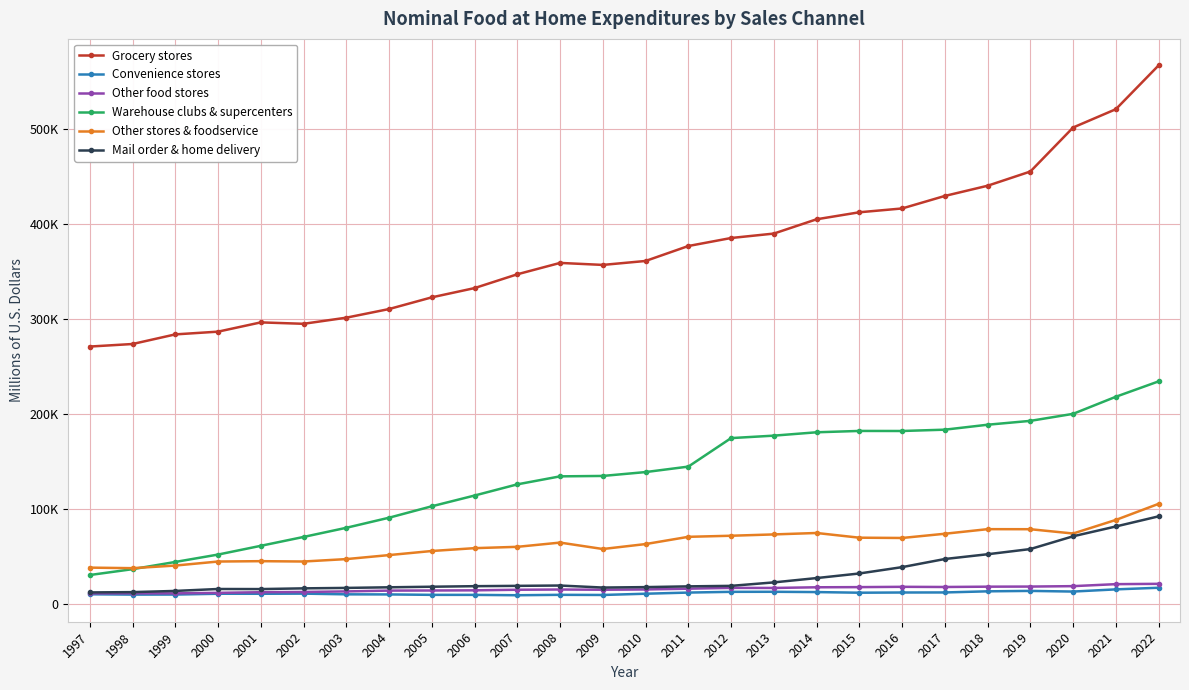

What is the average value of the Other stores & foodservice series?

62675.3